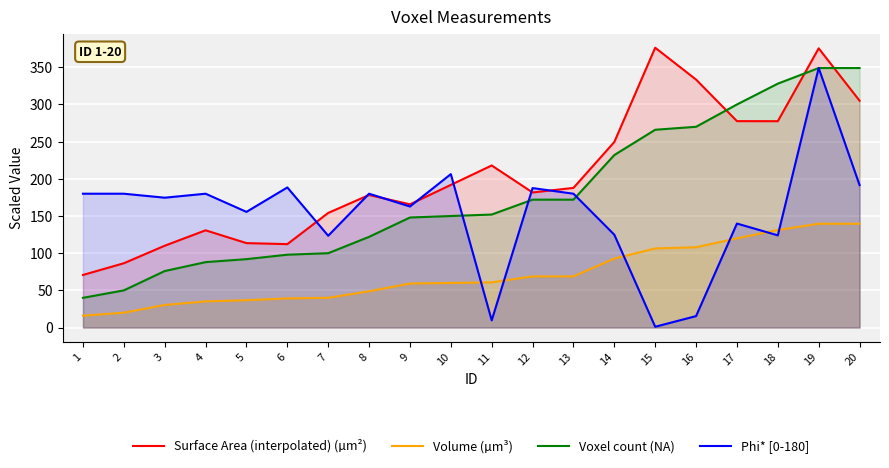

What is the total value across all series at 15?

749.8